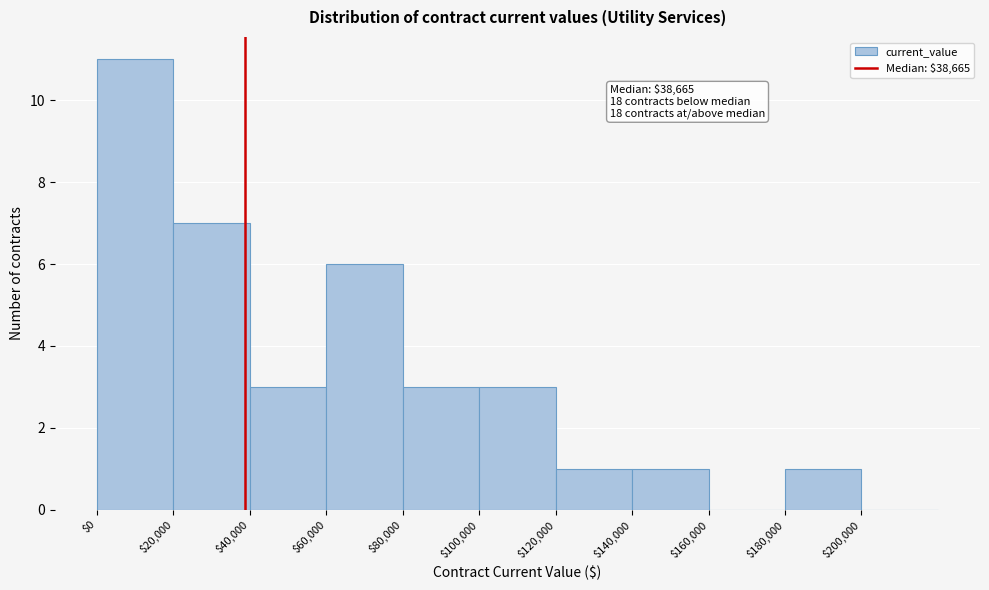

Over which range of the x-axis is the bar tallest?

0 to 20000